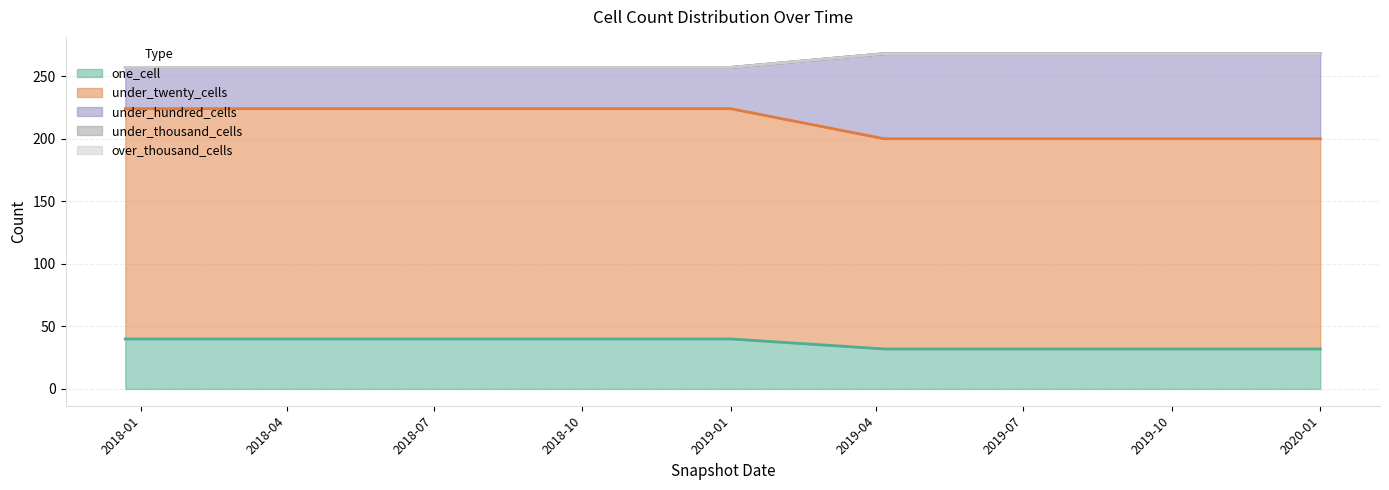

How many values in the under_twenty_cells series are below 184?

4